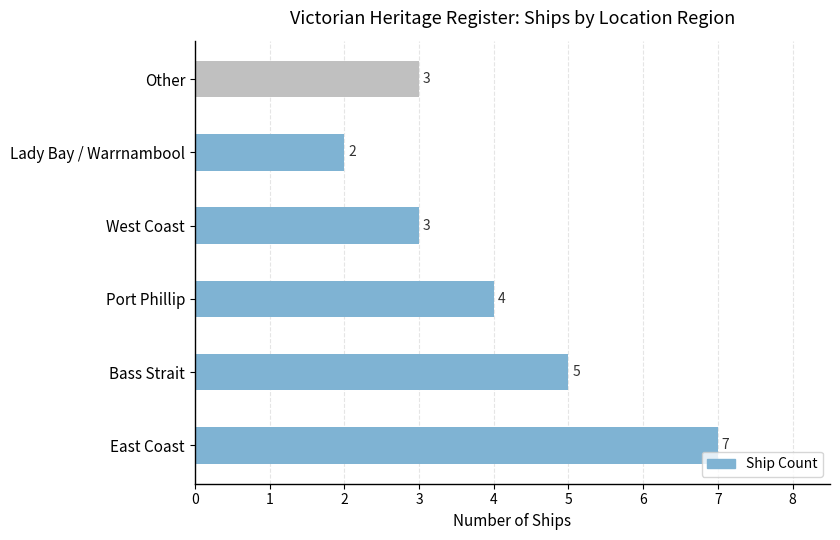

True or false: the data shows 5 at Bass Strait.

True